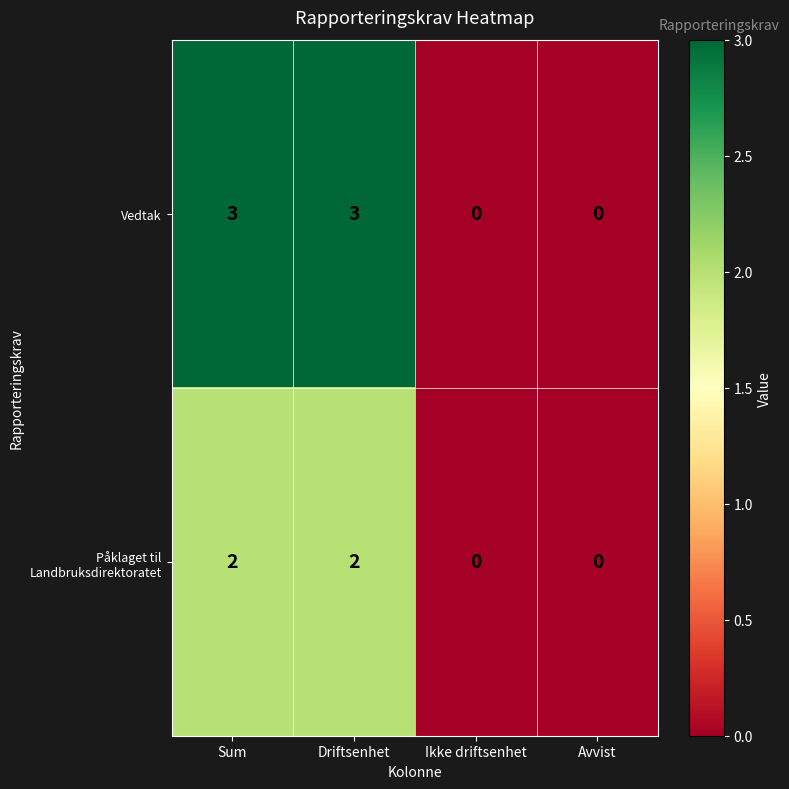

Which series has the largest total across all categories?

Vedtak